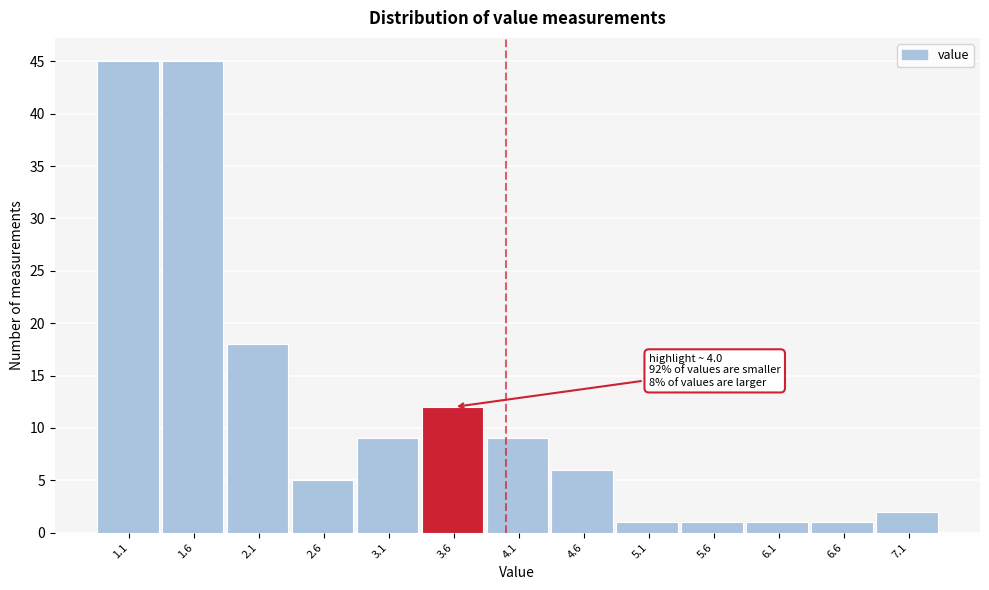

Reading left to right, list all the values displayed in this chart.

1.1=45	1.6=45	2.1=18	2.6=5	3.1=9	3.6=12	4.1=9	4.6=6	5.1=1	5.6=1	6.1=1	6.6=1	7.1=2